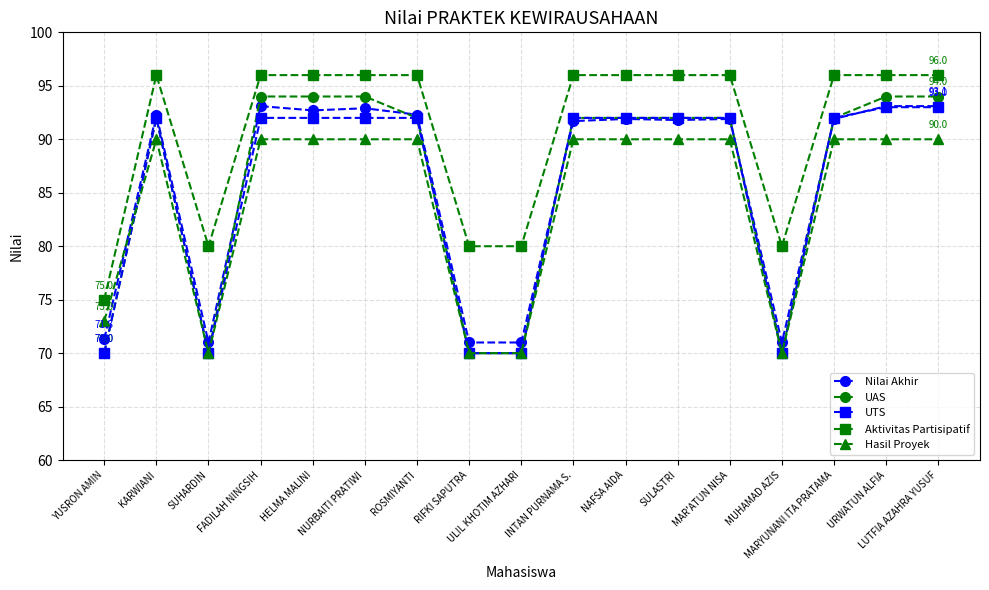

Where is the first local minimum for Hasil Proyek?

SUHARDIN